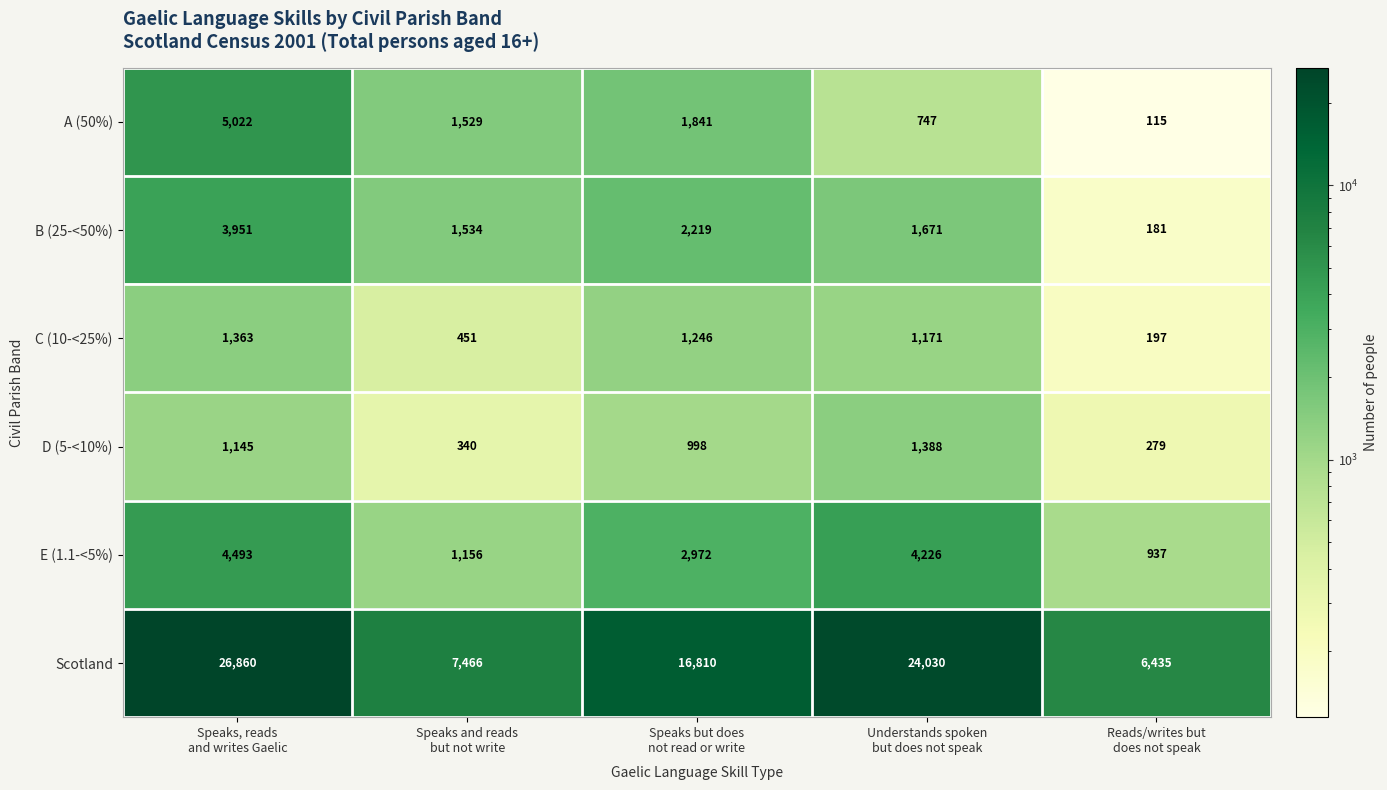

What is the minimum value for C (10-<25%)?

197